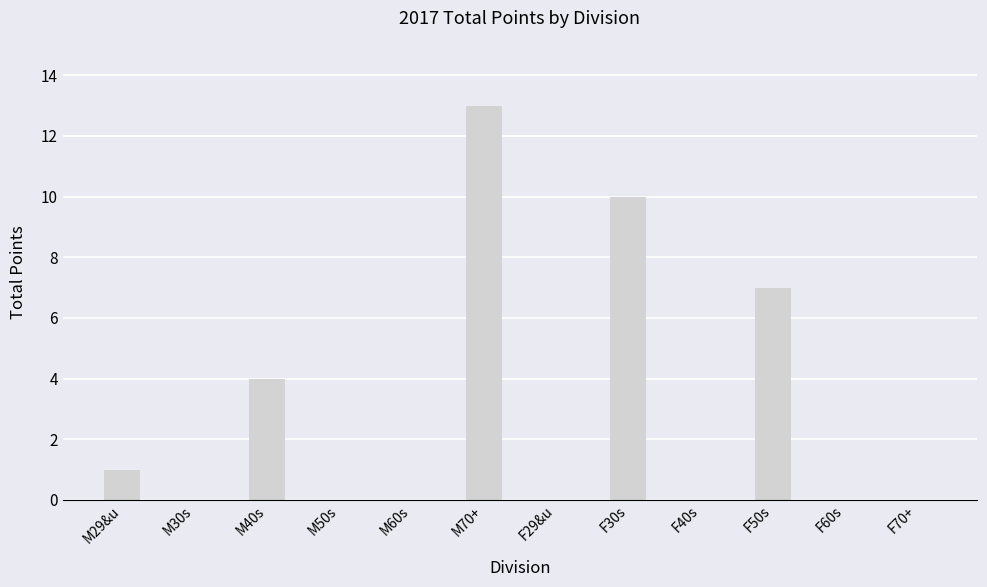

What is the sum of all values?

35